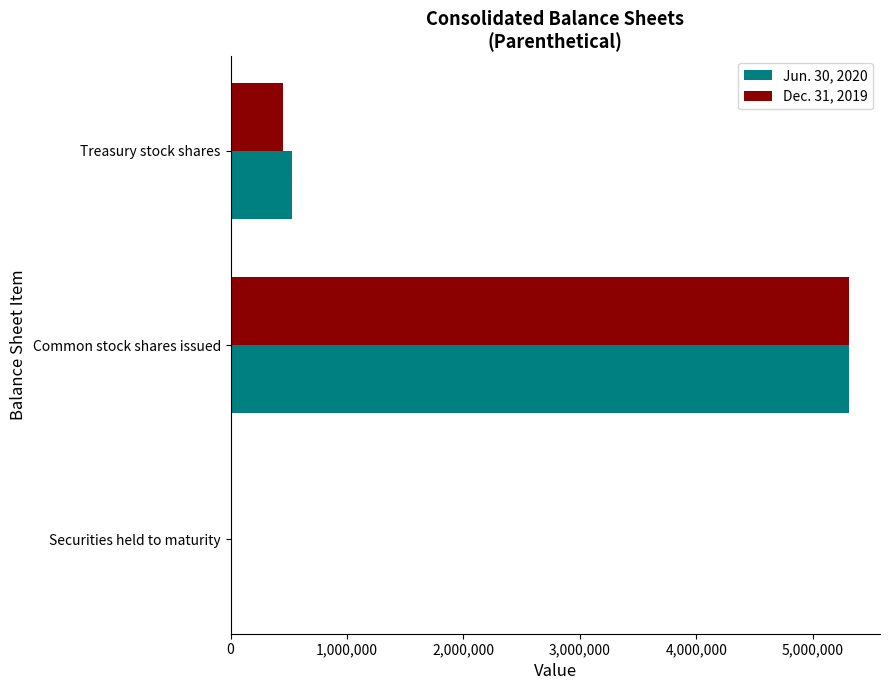

Is it true that Dec. 31, 2019 equals 452641 at Treasury stock shares?

True